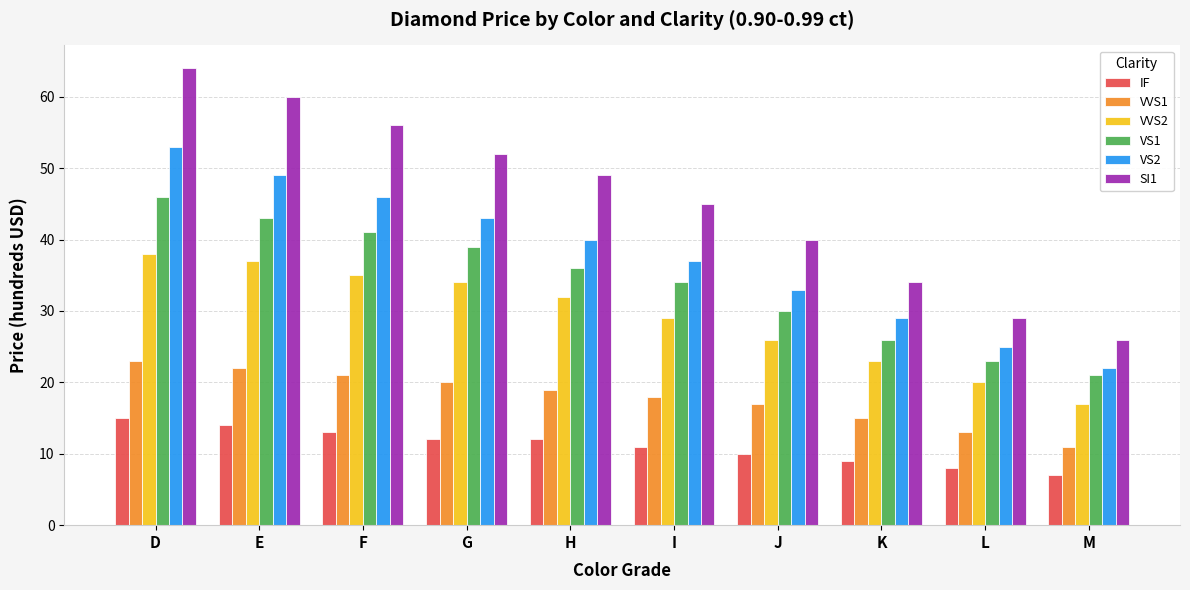

Where is VS1 nearest to the value 33?

I